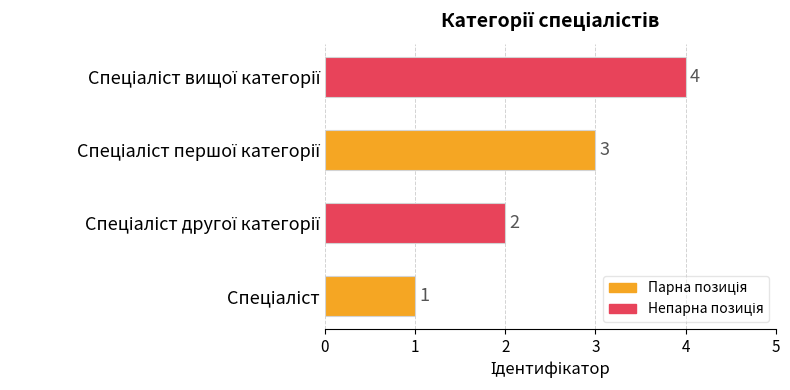

What is the difference between the maximum and minimum values?

3